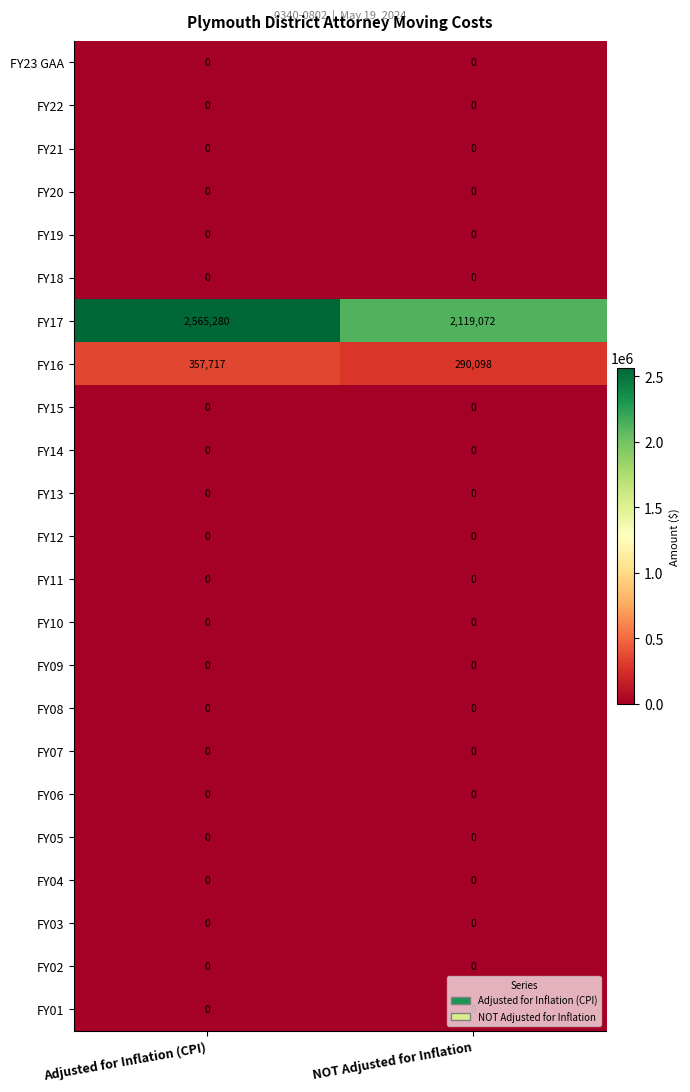

At which category does the chart reach its peak across all series?

Adjusted for Inflation (CPI)